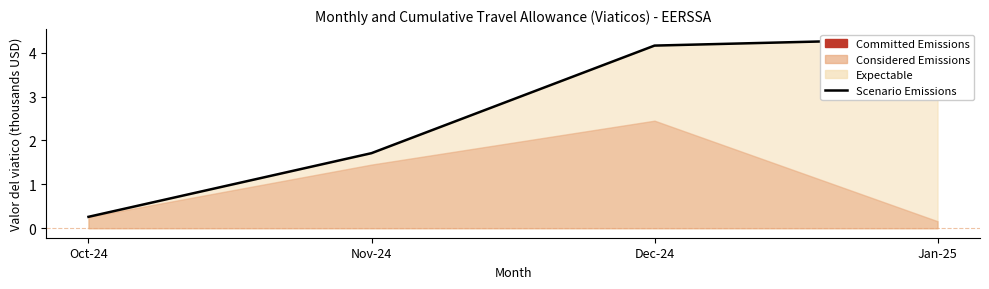

At which label is the value closest to 2?

Nov-24